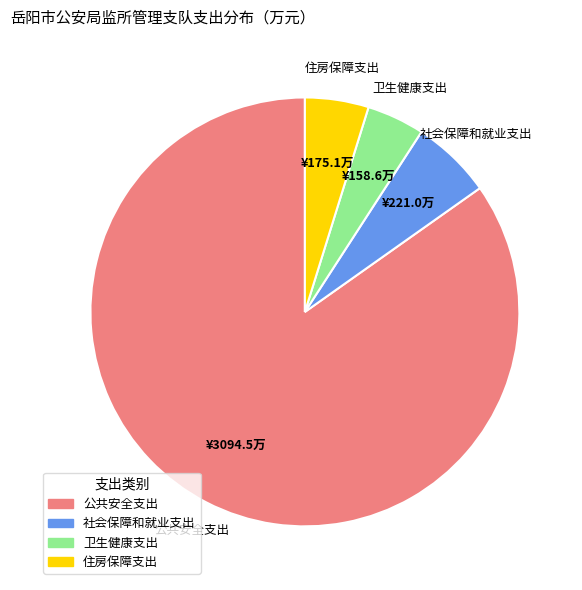

How many slices are in this pie chart?

4